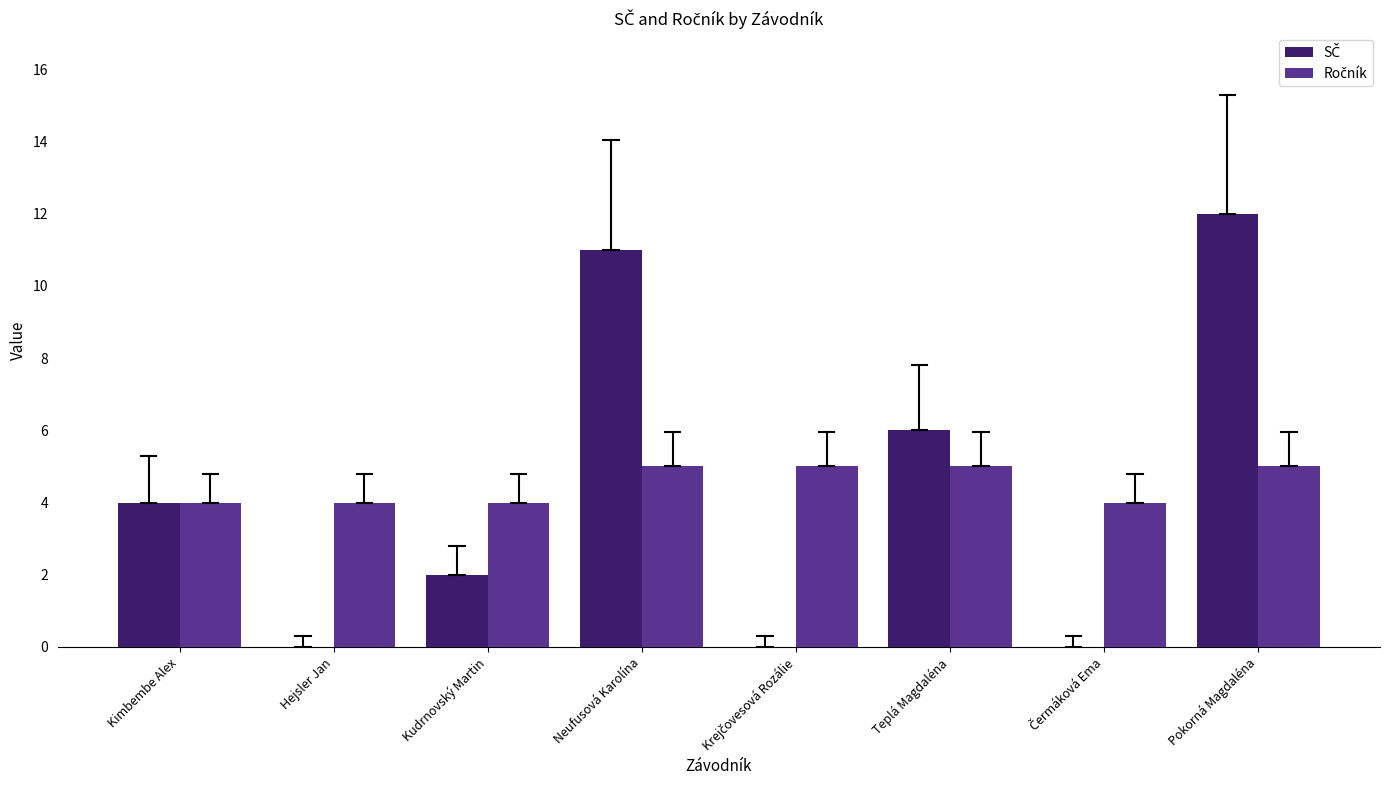

What is the total value across all series at Kudrnovský Martin?

6